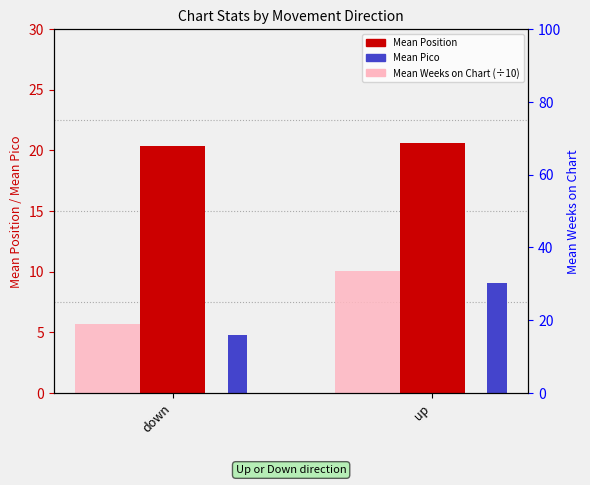

True or false: Mean Weeks on Chart has a value of 100.2 at up.

True